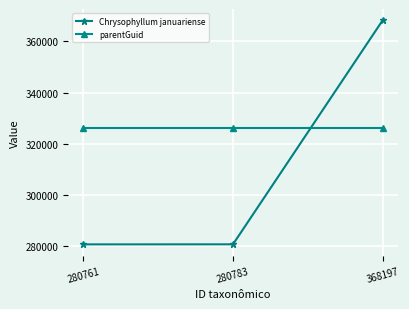

Rank the series at 280783 from highest to lowest value.

parentGuid, Chrysophyllum januariense